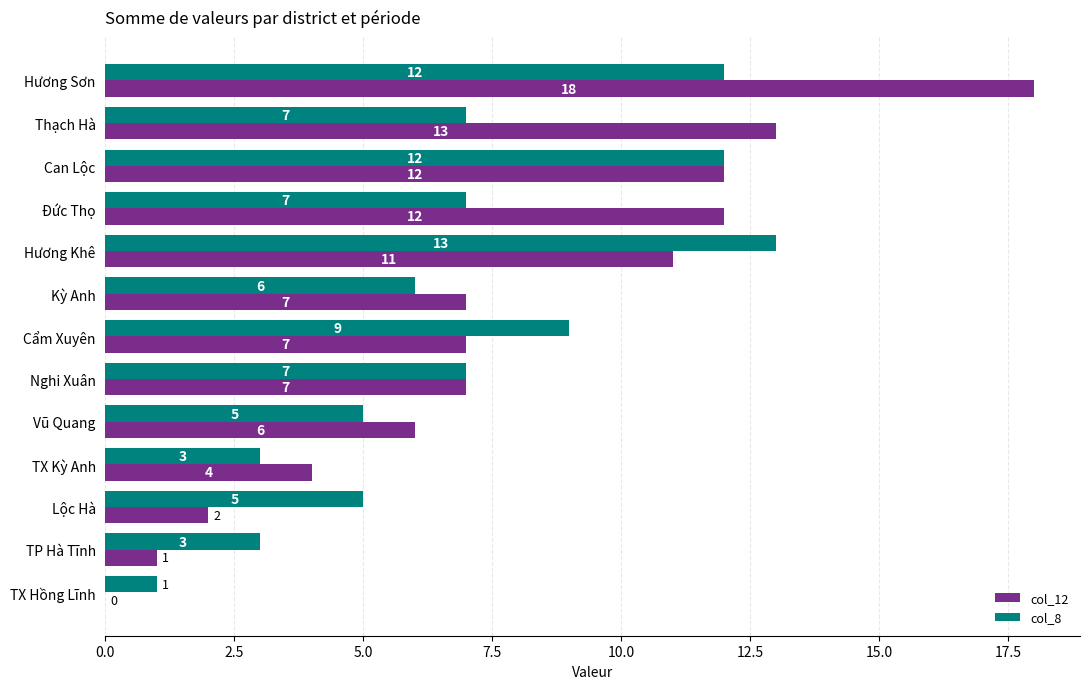

True or false: col_12 has a value of 7 at Cẩm Xuyên.

True